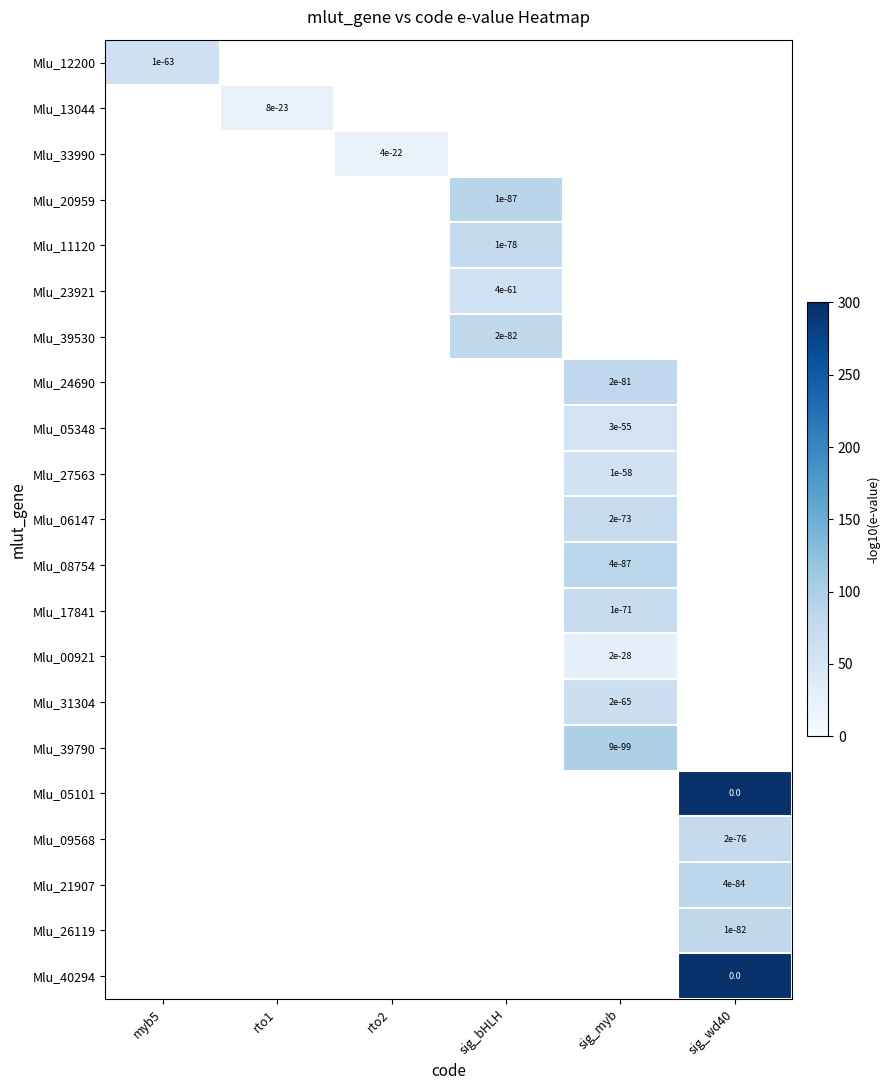

Is it true that Mlu_05348 equals 0.0 at sig_myb?

True